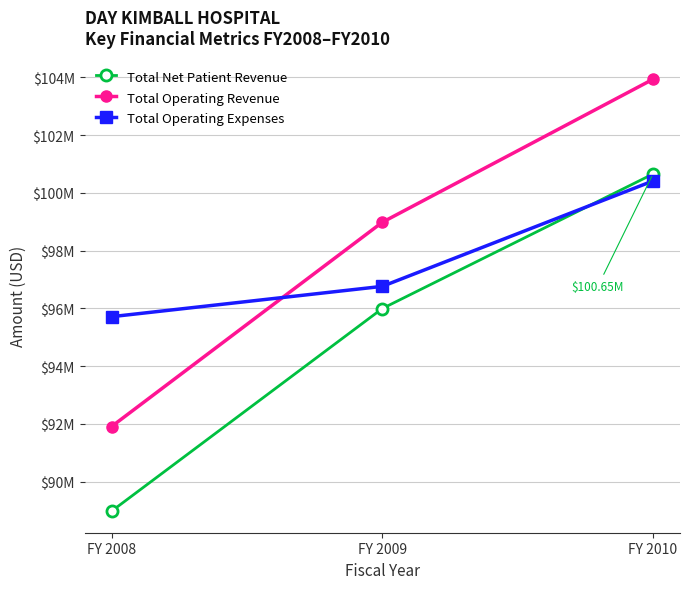

Does the chart have visible grid lines?

Yes